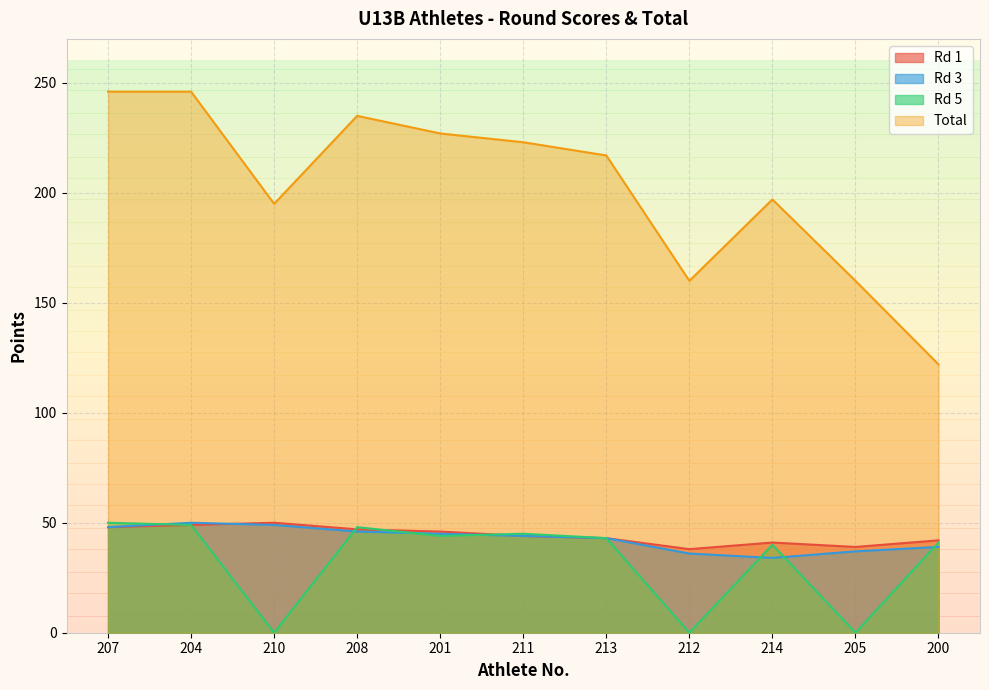

Read the Rd 5 value at 208, to the nearest 5.

50